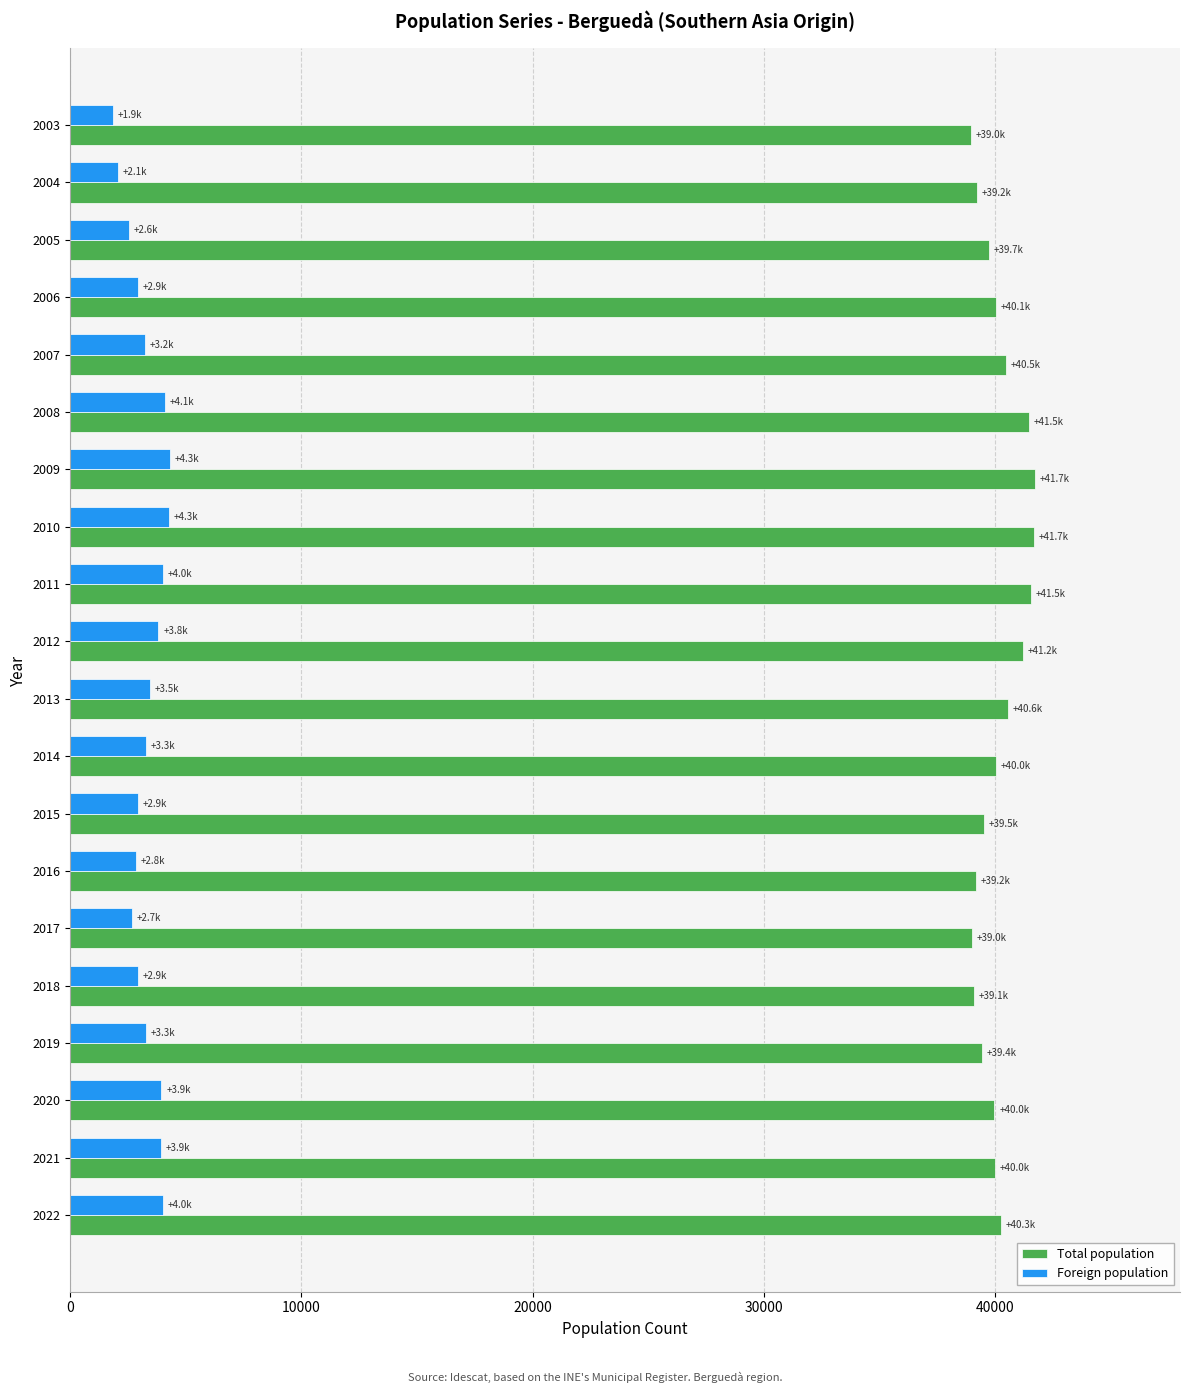

What is the lowest value of the Foreign population series?

1860